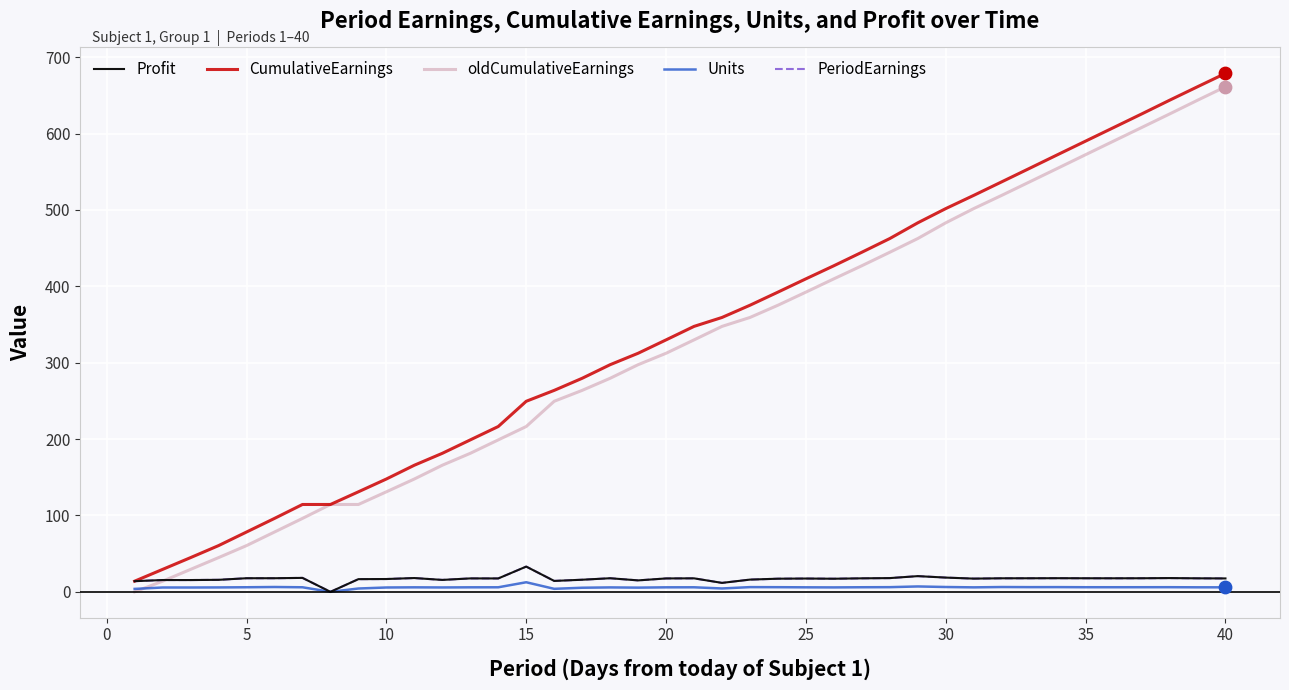

Which series has the largest total across all categories?

CumulativeEarnings